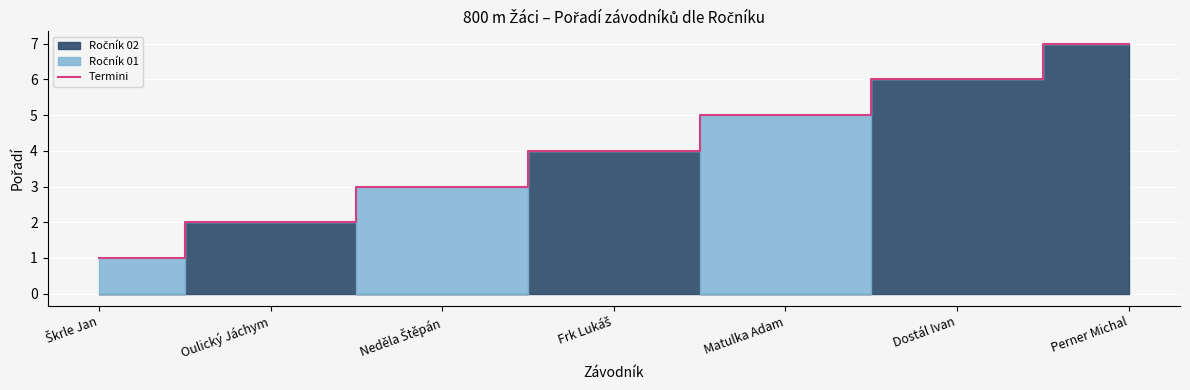

The chart shows a value of 7 at Perner Michal. True or false?

True